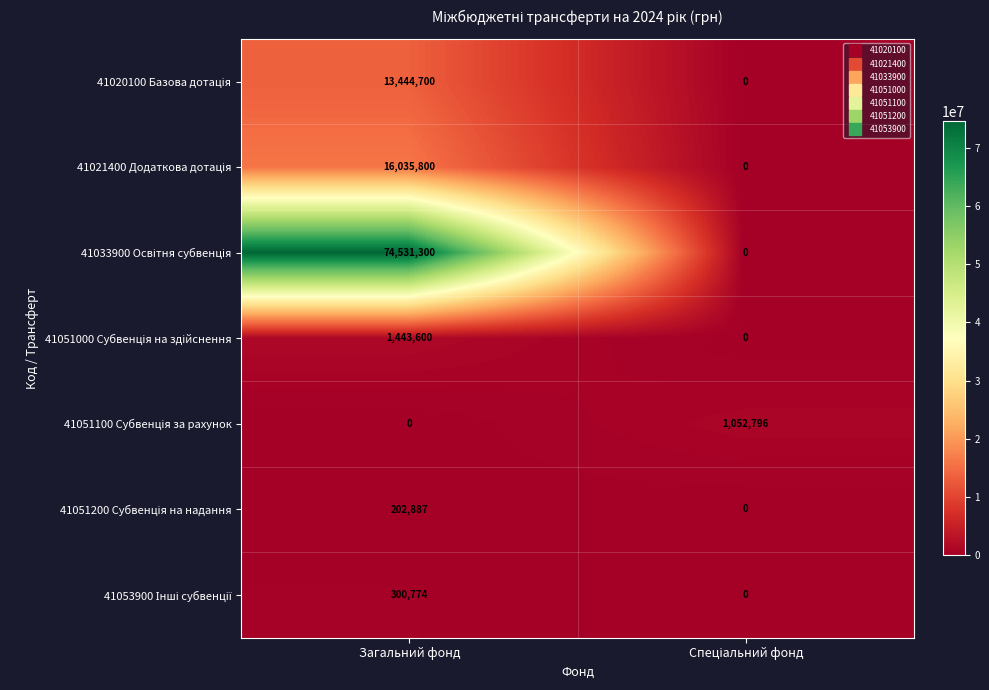

At which category is the sum across all series the highest?

Загальний фонд